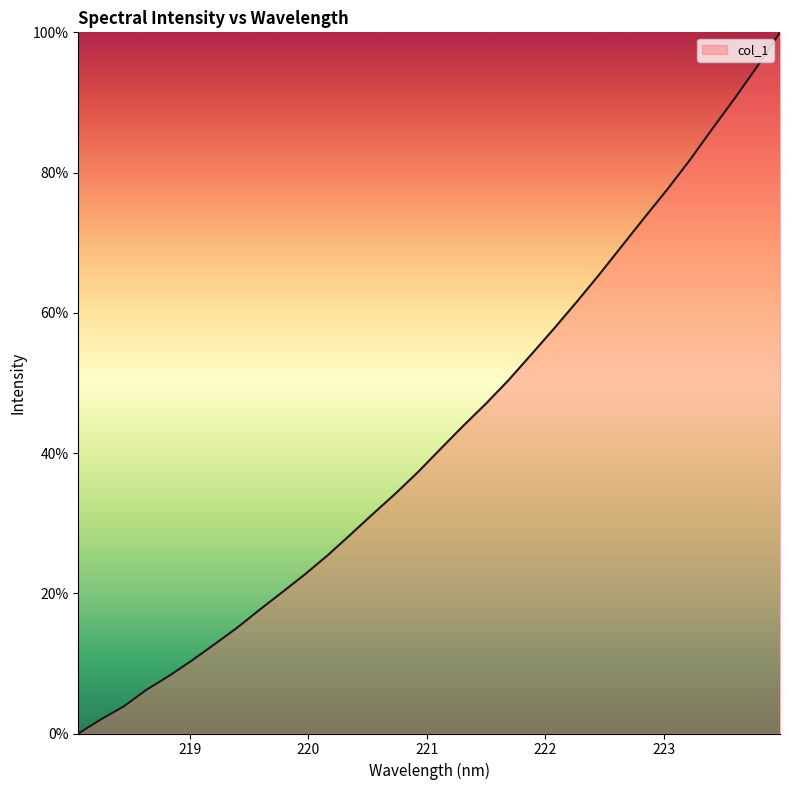

What is the greatest value displayed?

100.0